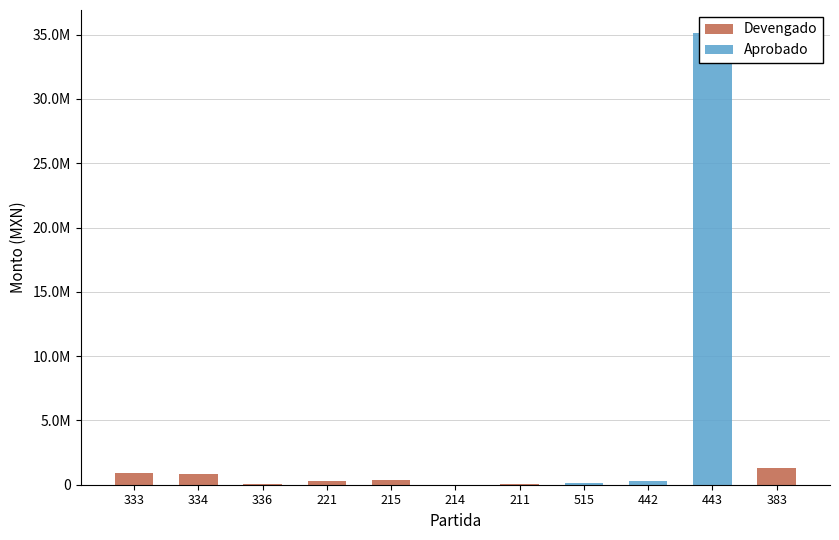

Which series changed the most between 333 and 334?

Devengado